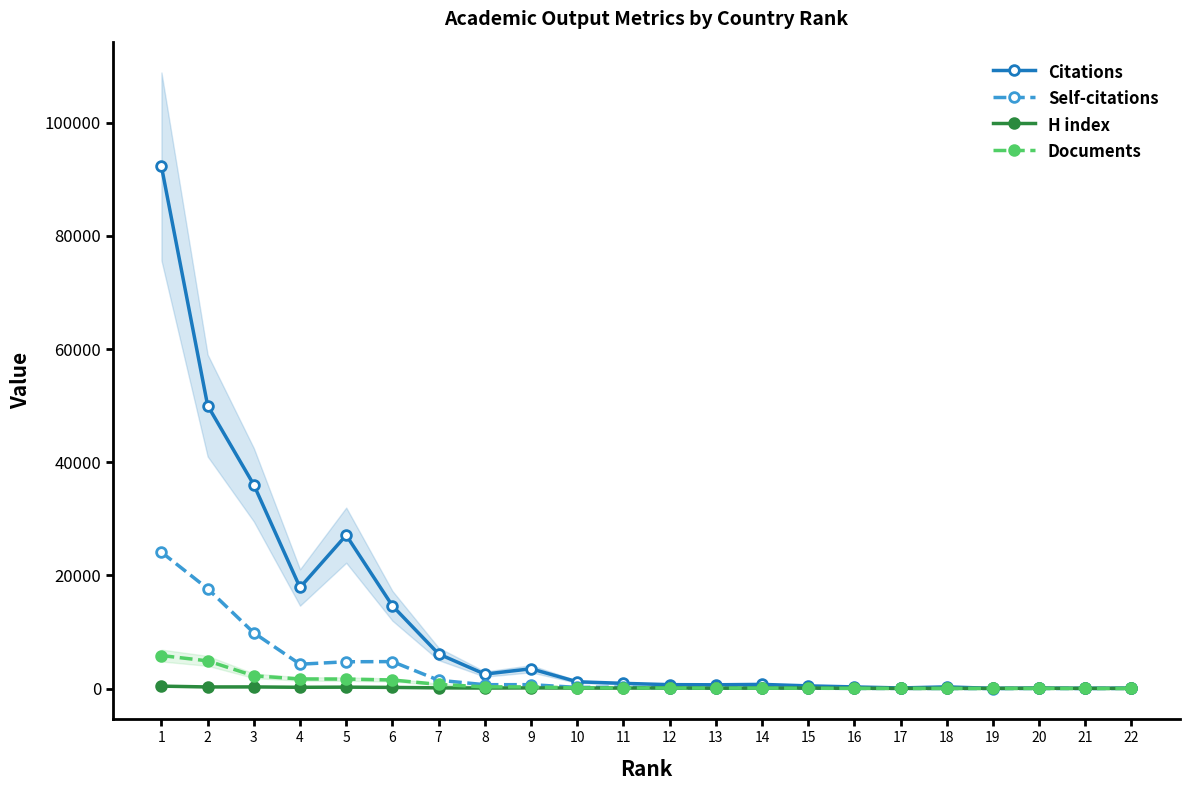

How many data points in Documents are above 95?

10